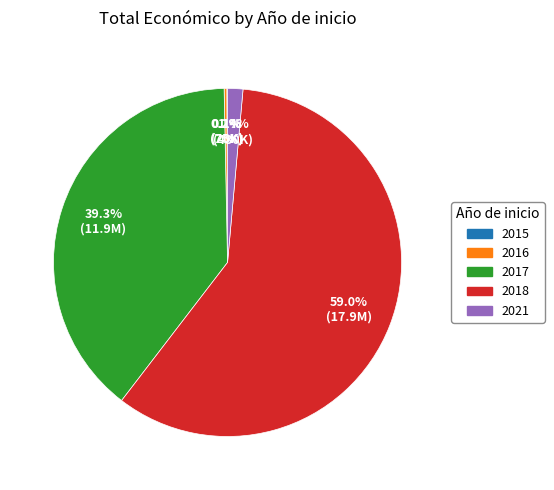

Does any single category account for the majority?

Yes